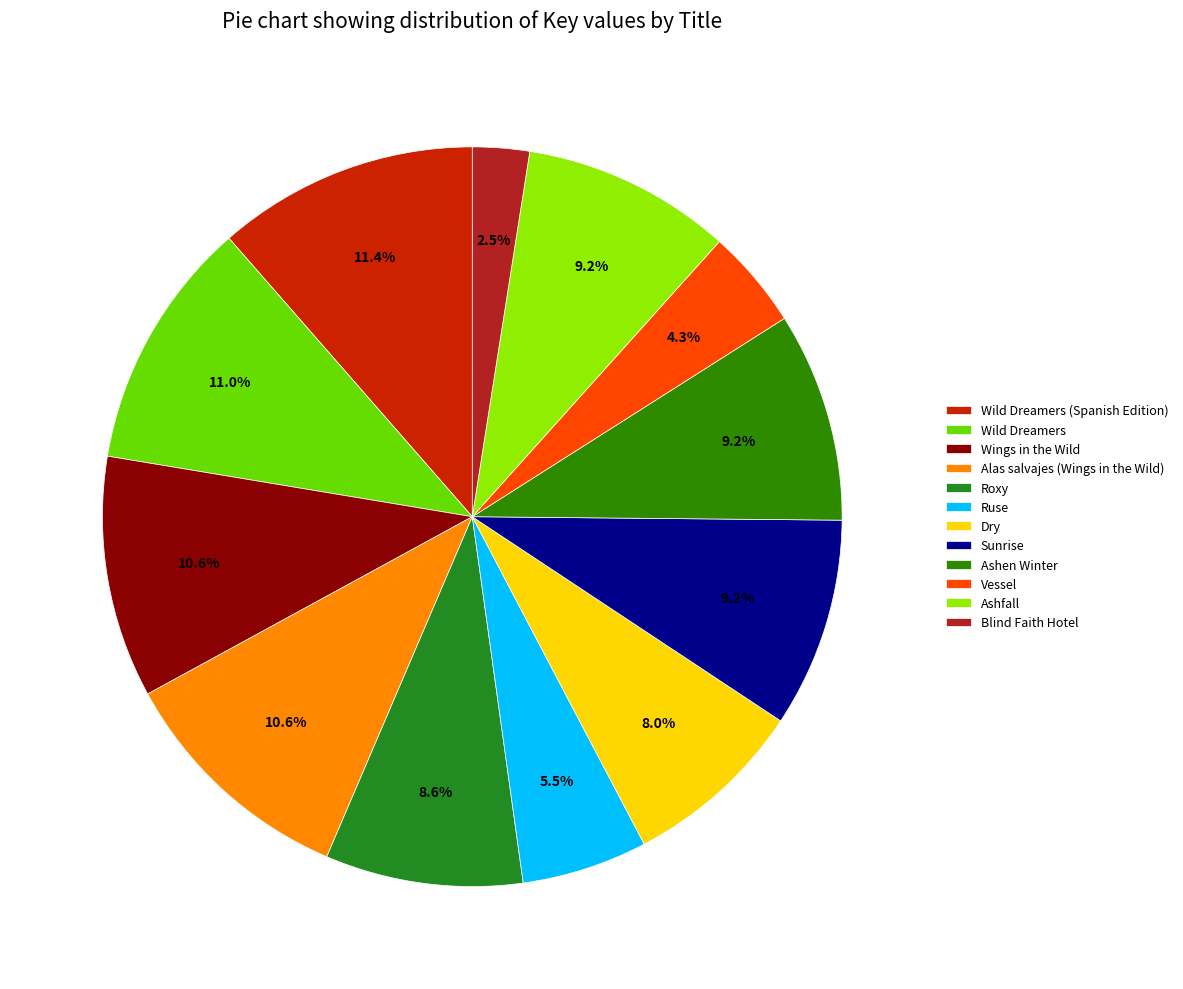

To the nearest percent, what is the combined percentage of Dry and Ashfall?

17%